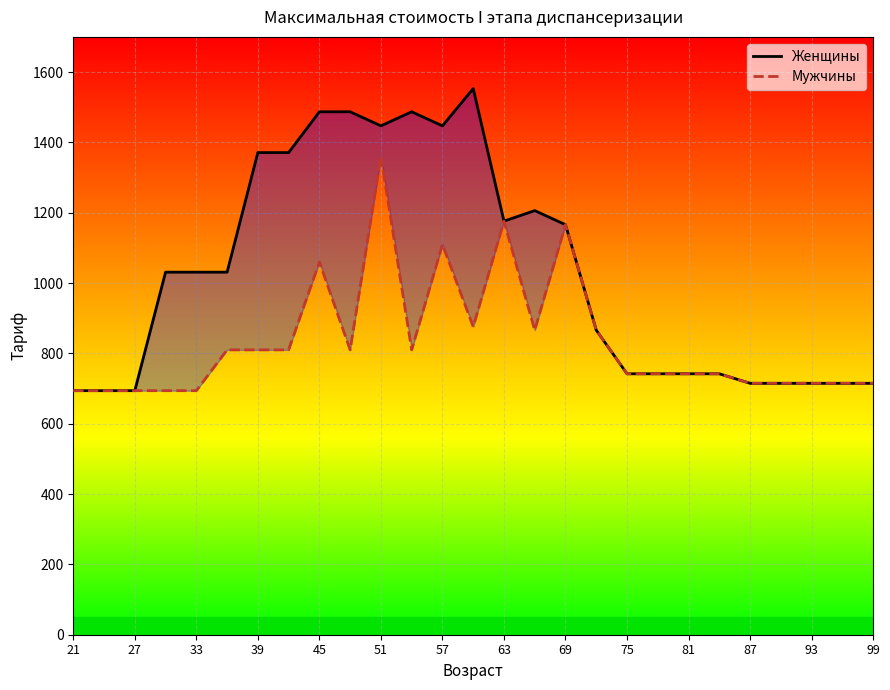

What is the maximum value for Мужчины?

1360